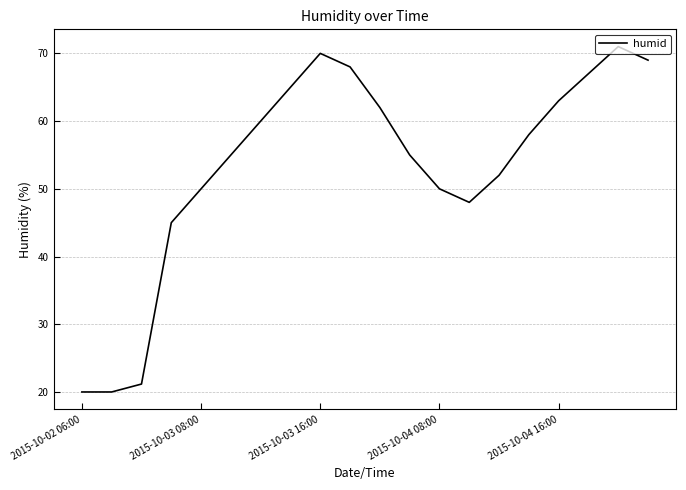

What is the greatest value displayed?

71.0